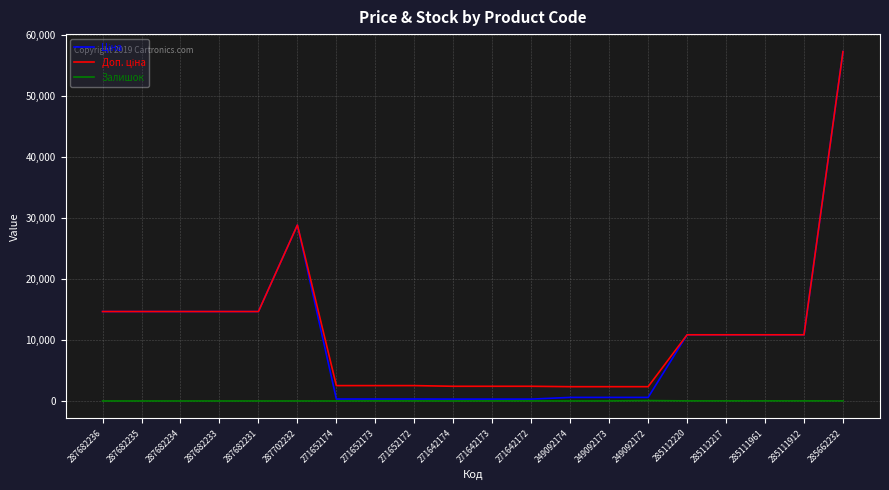

What is the maximum value shown in the chart?

57235.5